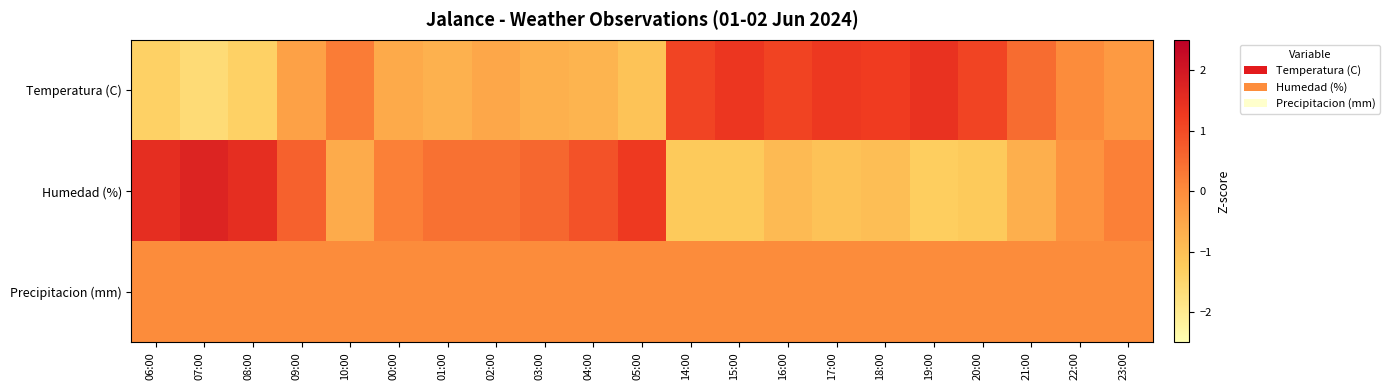

How many data points does each series have?

21